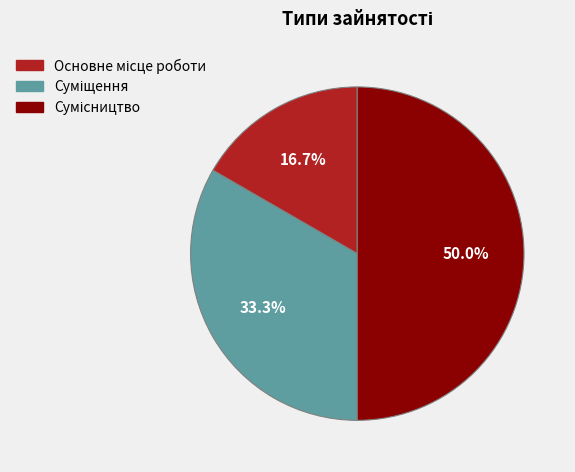

Is it true that Основне місце роботи is 17% of the pie?

True